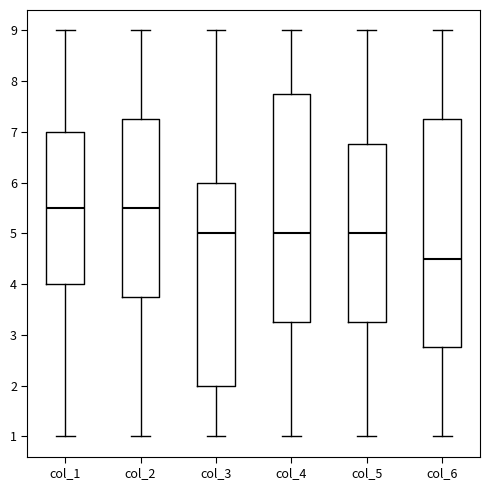

Where is the lower edge of the box for col_6 on the y-axis? The values are not printed on the chart, so give them approximately, as read against the axis.

2.8